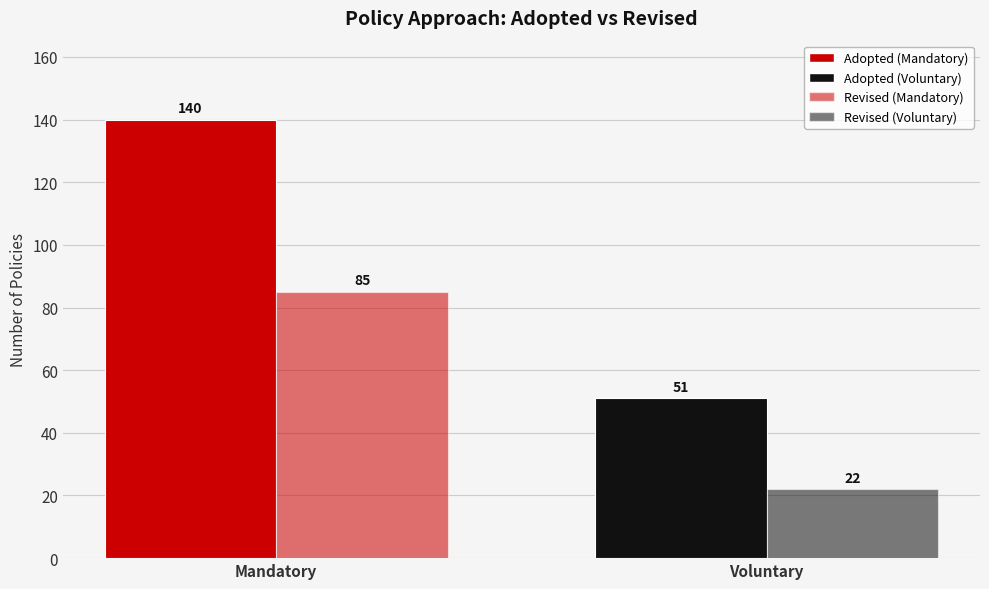

What is the difference between the highest and lowest values at Voluntary?

29